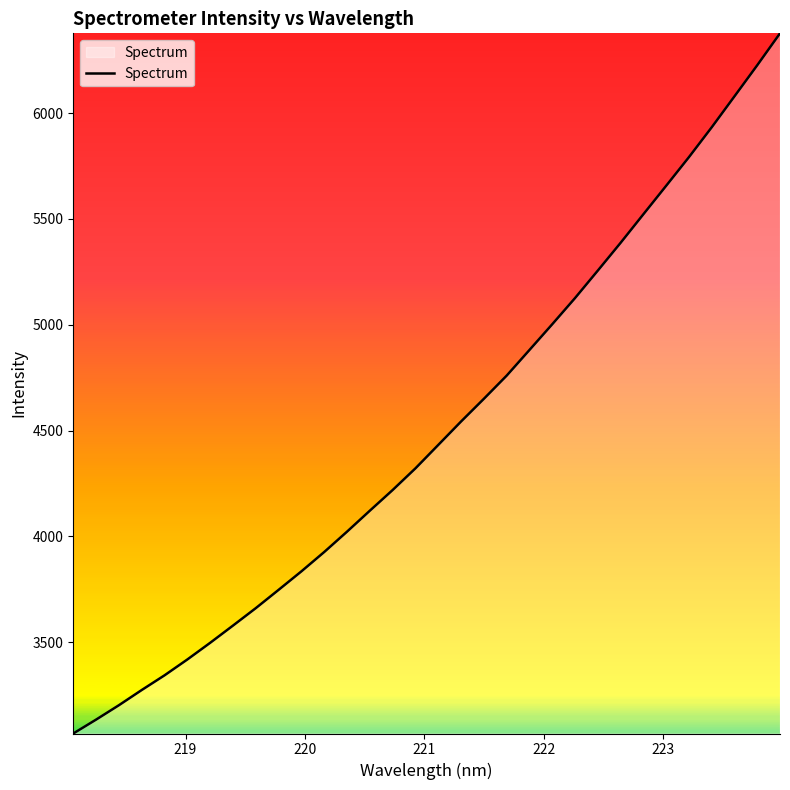

What is the difference between the maximum and minimum values?

3309.2